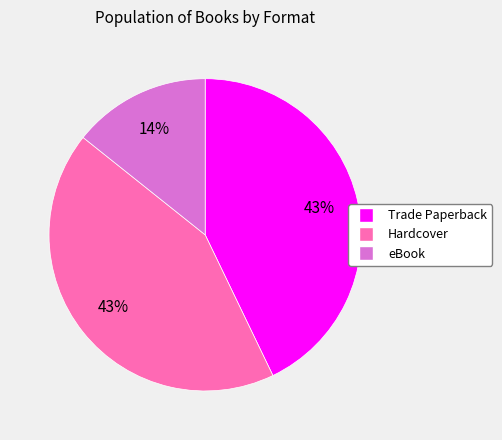

To the nearest percent, what portion does Trade Paperback represent?

43%